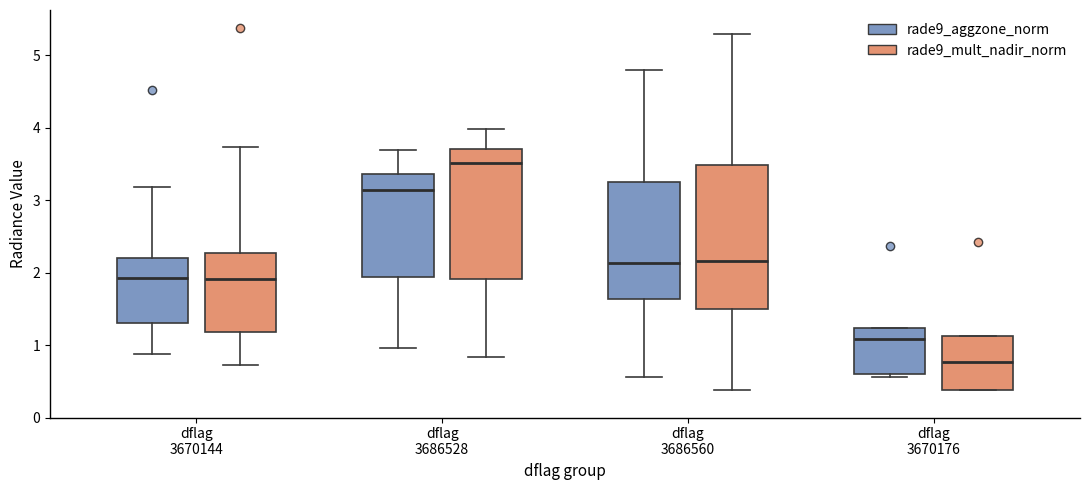

Reading left to right, transcribe this box plot: for each box, give where its median line is, the range the box spans, and where its two whiskers end, as read against the y-axis. The values are not printed on the chart, so give them approximately, as read against the axis.

dflag 3670144 (rade9_aggzone_norm): median 1.9, box 1.3 to 2.2, whiskers 0.9 to 3.2
dflag 3670144 (rade9_mult_nadir_norm): median 1.9, box 1.2 to 2.3, whiskers 0.7 to 3.7
dflag 3686528 (rade9_aggzone_norm): median 3.1, box 1.9 to 3.4, whiskers 1.0 to 3.7
dflag 3686528 (rade9_mult_nadir_norm): median 3.5, box 1.9 to 3.7, whiskers 0.8 to 4.0
dflag 3686560 (rade9_aggzone_norm): median 2.1, box 1.6 to 3.2, whiskers 0.6 to 4.8
dflag 3686560 (rade9_mult_nadir_norm): median 2.2, box 1.5 to 3.5, whiskers 0.4 to 5.3
dflag 3670176 (rade9_aggzone_norm): median 1.1, box 0.6 to 1.2, whiskers 0.6 (just below the box's lower edge) to 1.2
dflag 3670176 (rade9_mult_nadir_norm): median 0.8, box 0.4 to 1.1, whiskers 0.4 to 1.1